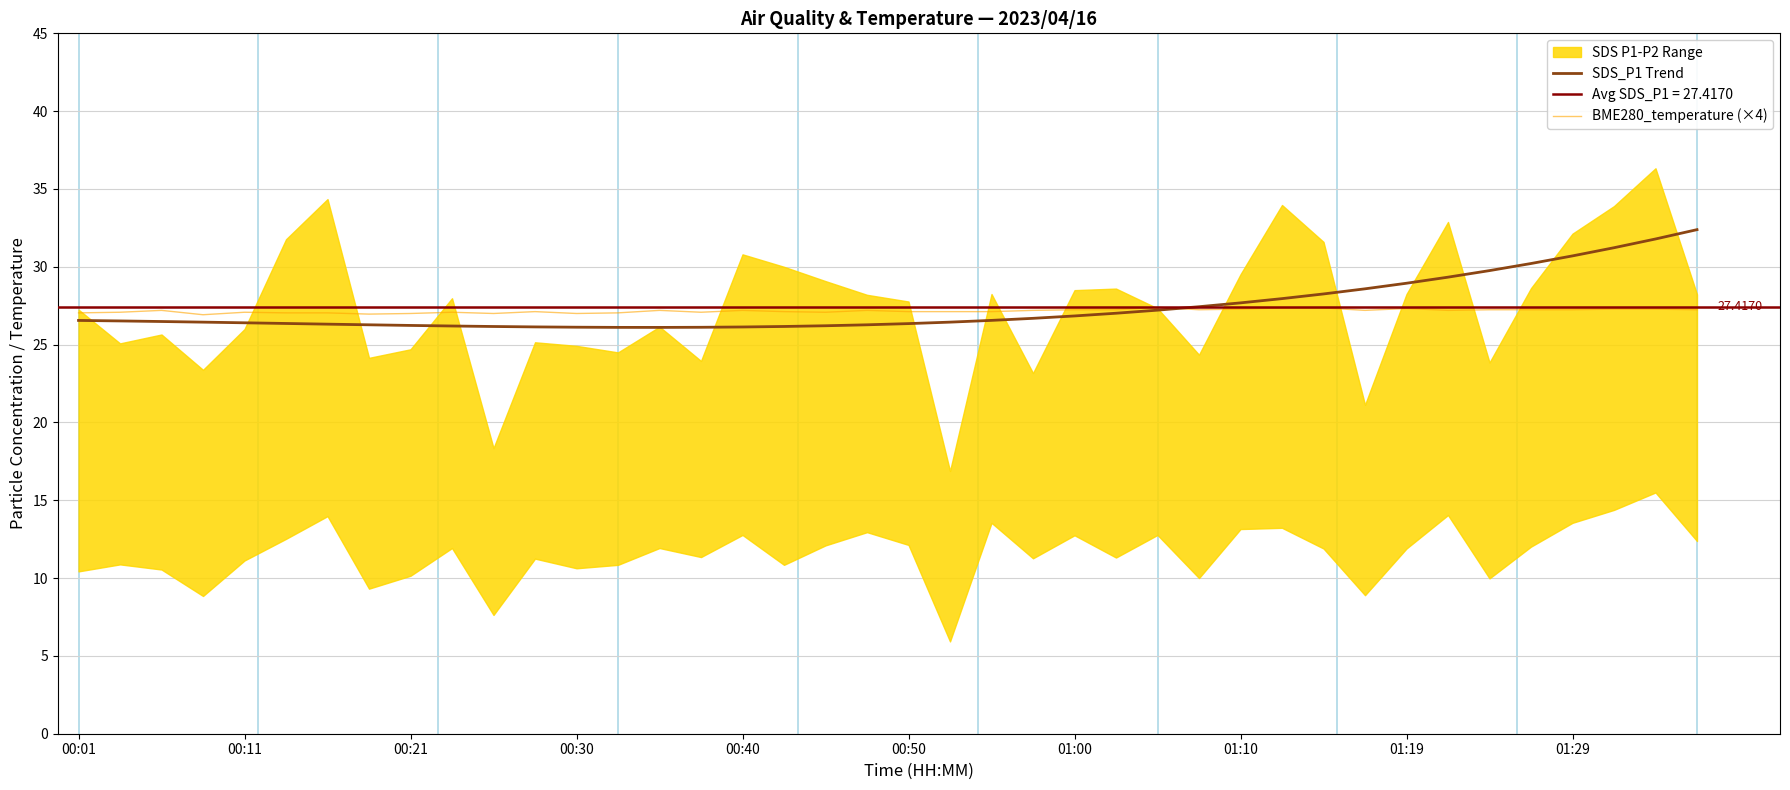

True or false: BME280_temperature (×4) has a value of 7.5 at 00:50.

False